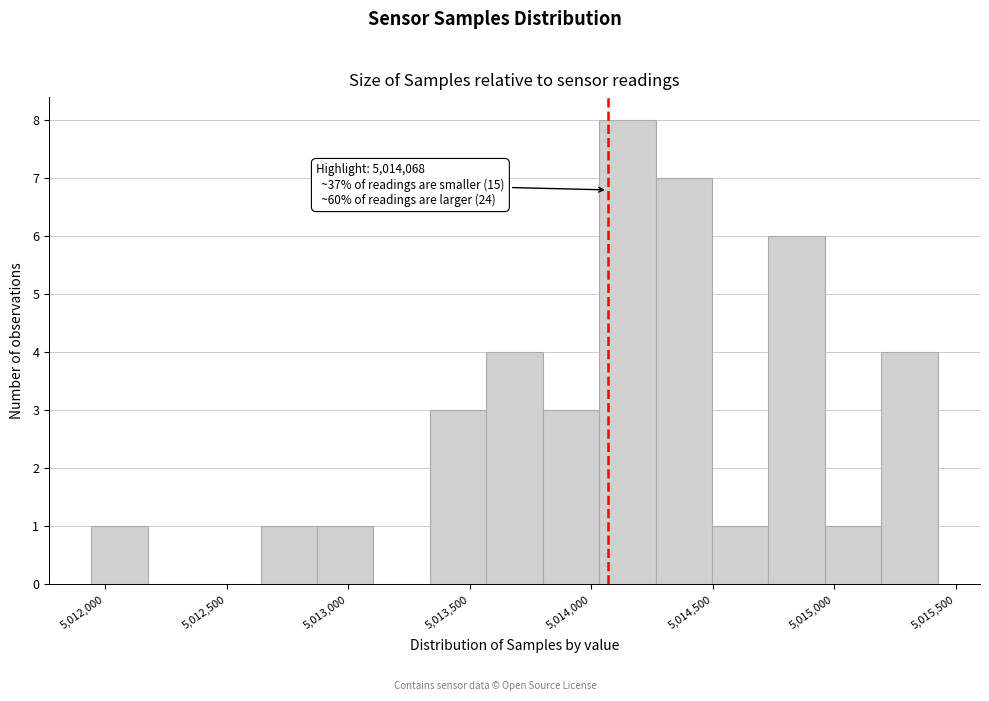

Which range on the x-axis has the tallest bar?

5014050 to 5014250